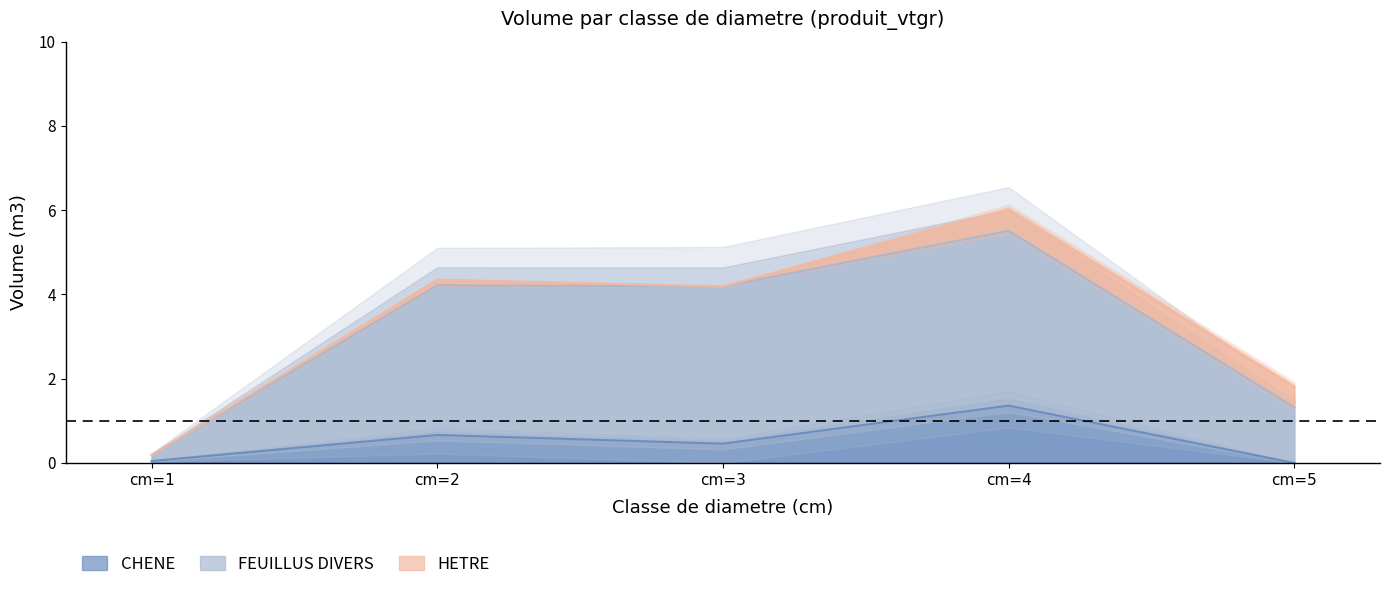

Where is FEUILLUS DIVERS nearest to the value 2?

cm=5